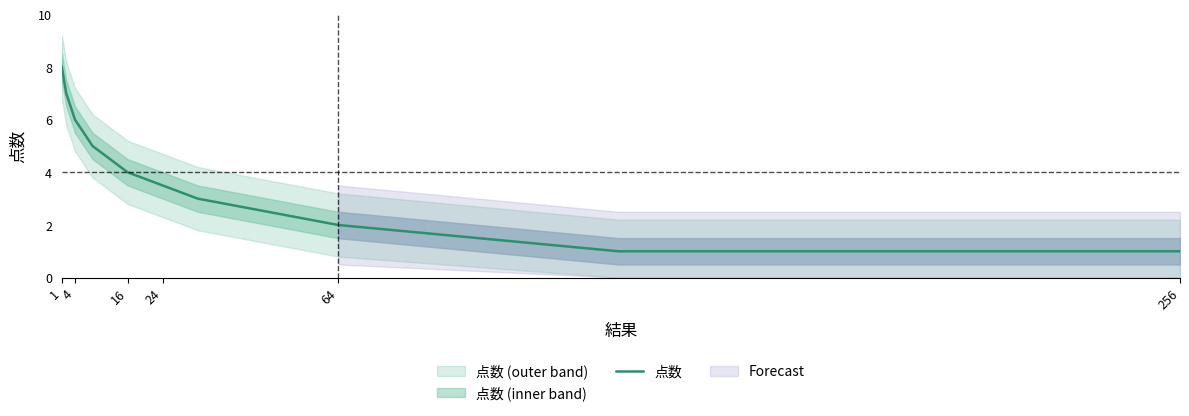

Is it true that 点数 equals 0.5 at 256?

False